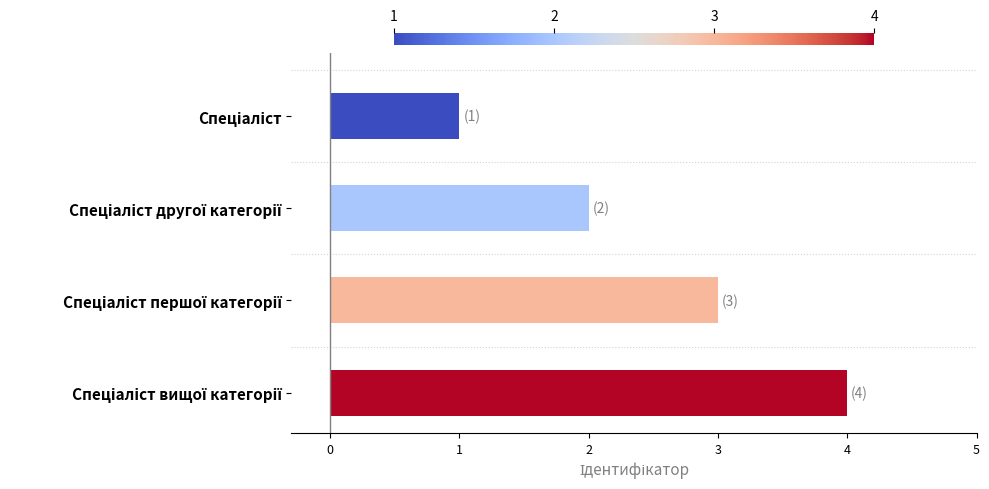

What is the greatest value displayed?

4